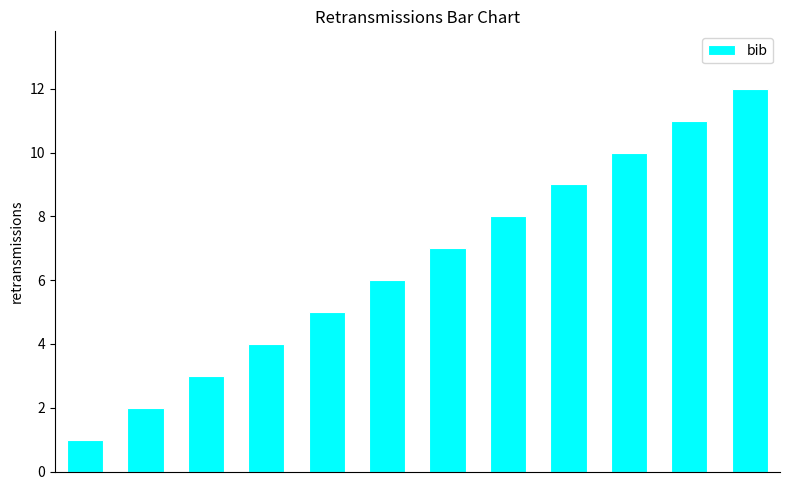

Does the chart contain any negative values?

No